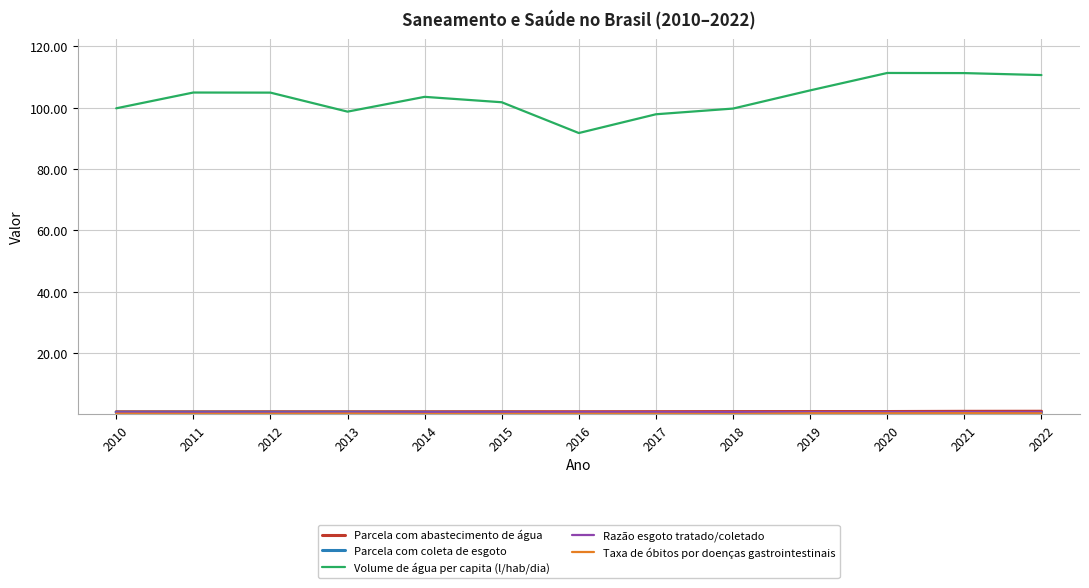

What is the greatest value displayed?

111.3